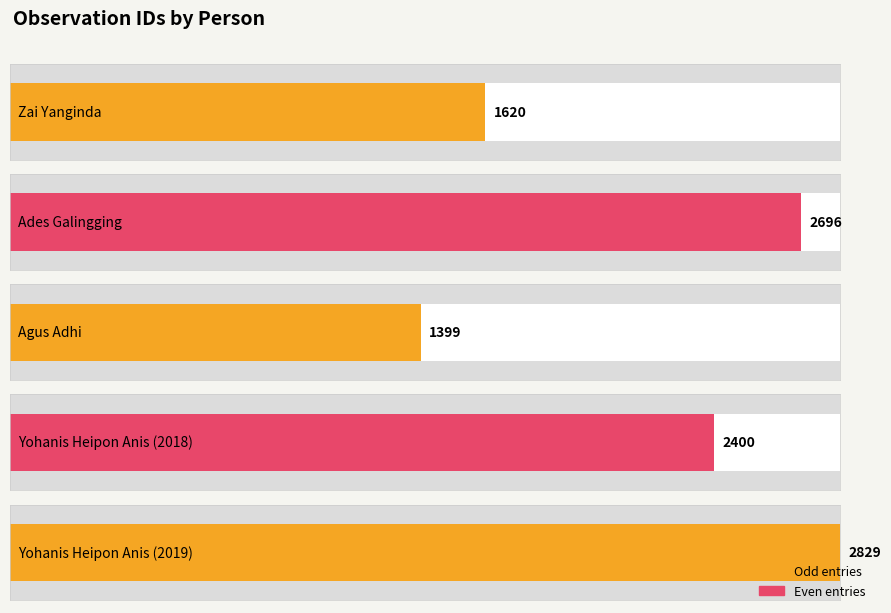

Reading left to right, extract all data points from this chart.

Zai Yanginda=1620	Ades Galingging=2696	Agus Adhi=1399	Yohanis Heipon Anis (2018)=2400	Yohanis Heipon Anis (2019)=2829